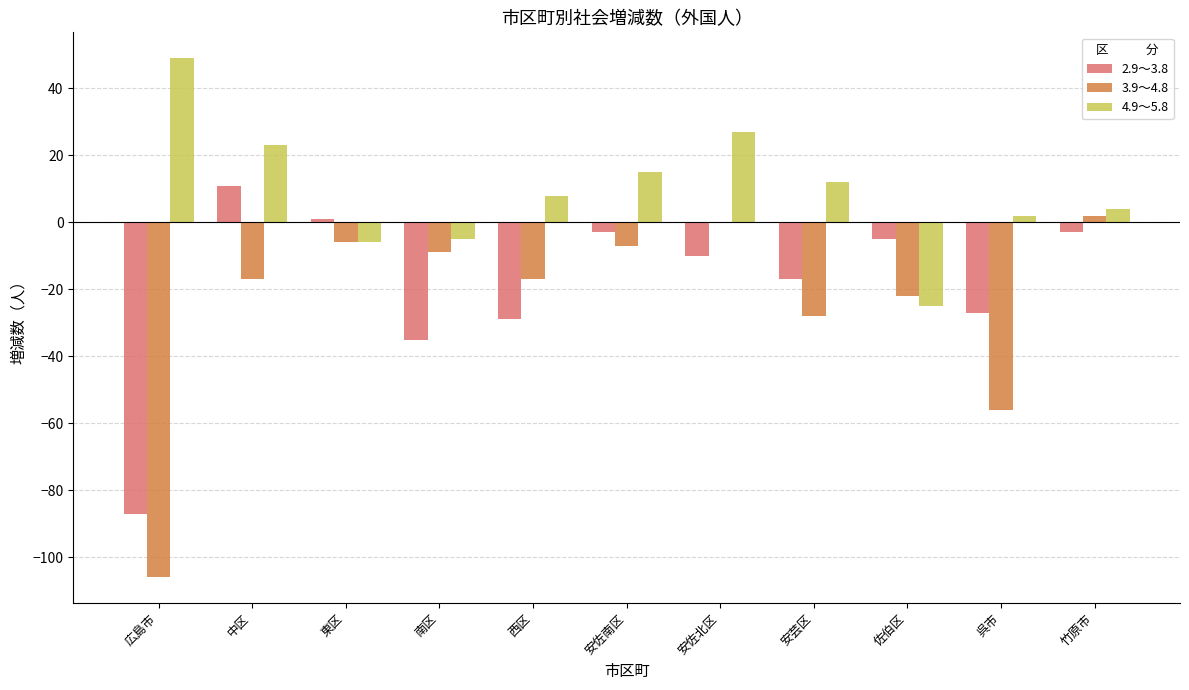

True or false: 3.9～4.8 has a value of -22 at 佐伯区.

True